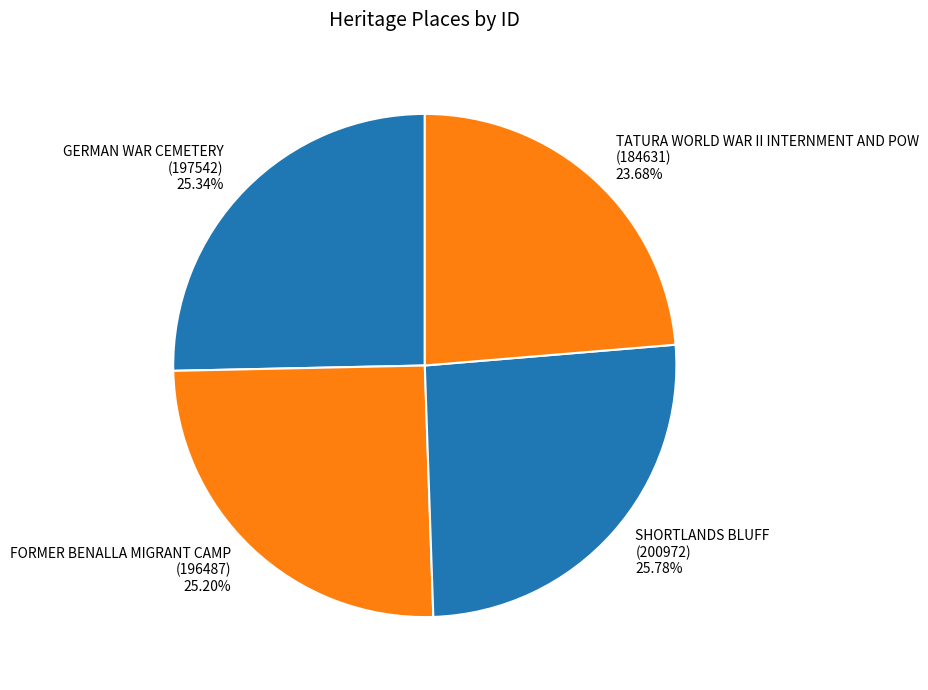

True or false: FORMER BENALLA MIGRANT CAMP accounts for 36% of the total.

False